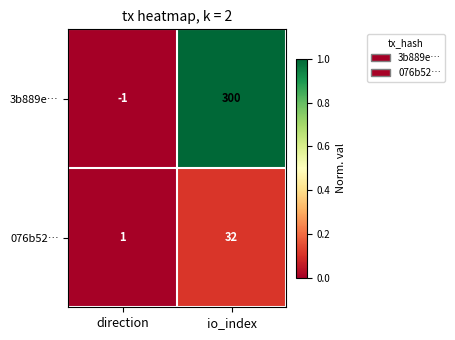

Between direction and io_index, which series saw the biggest shift?

3b889e…